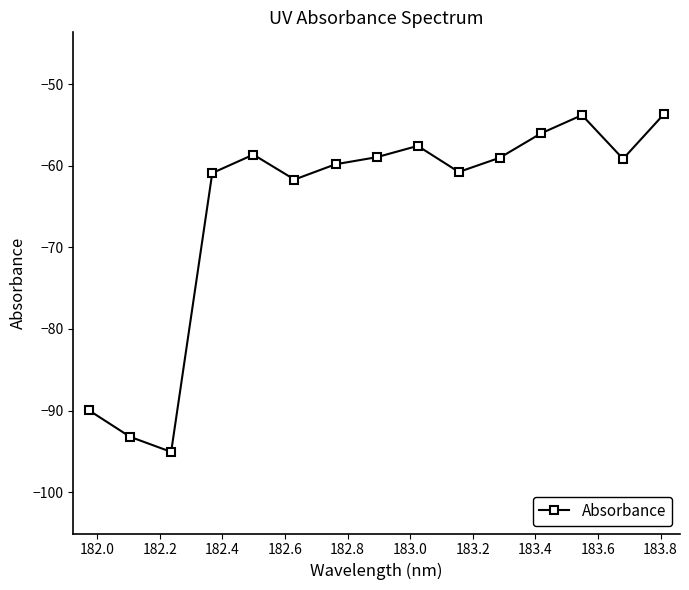

How many points are lower than both their immediate neighbors (excluding endpoints)?

4